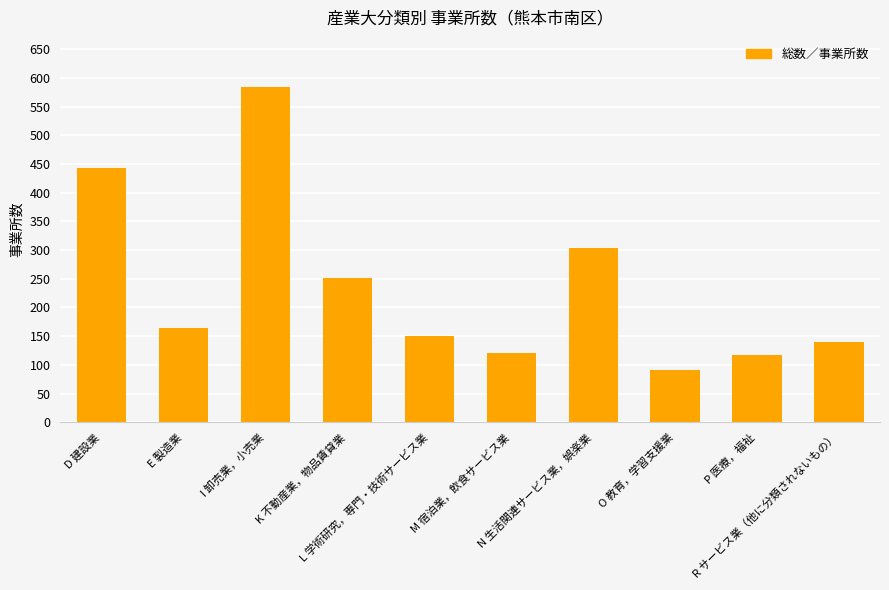

What position from the left is N 生活関連サービス業，娯楽業?

7